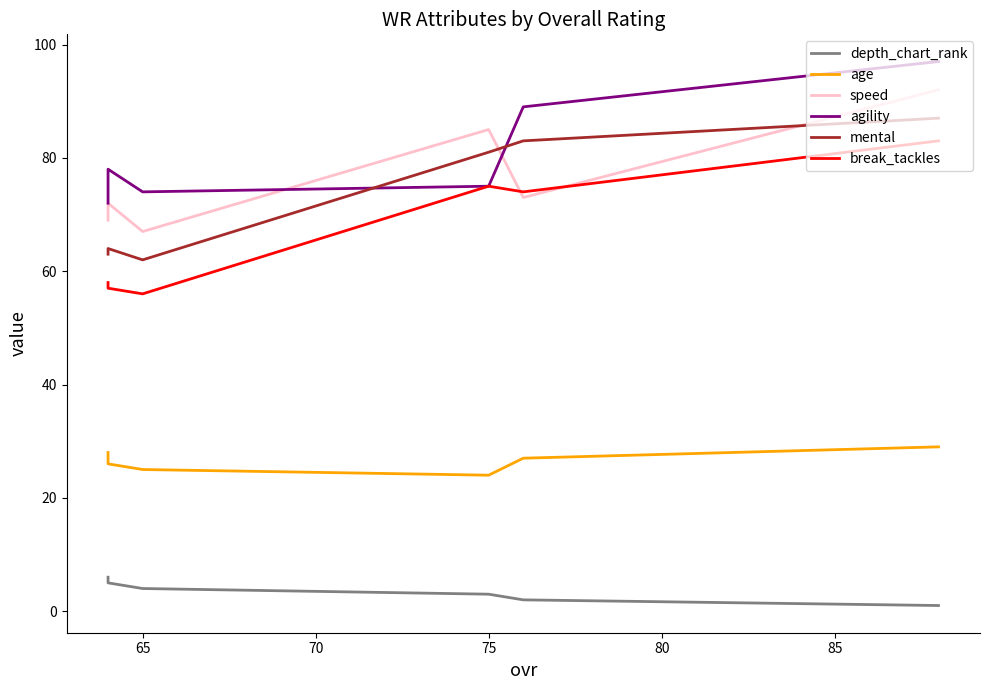

What is the lowest value of the depth_chart_rank series?

1